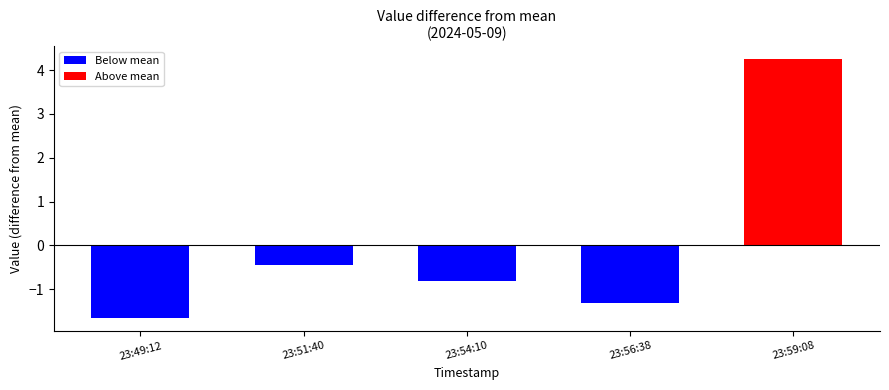

What is the change in value from 2024-05-09T23:54:10.039Z to 2024-05-09T23:56:38.791Z?

-0.5